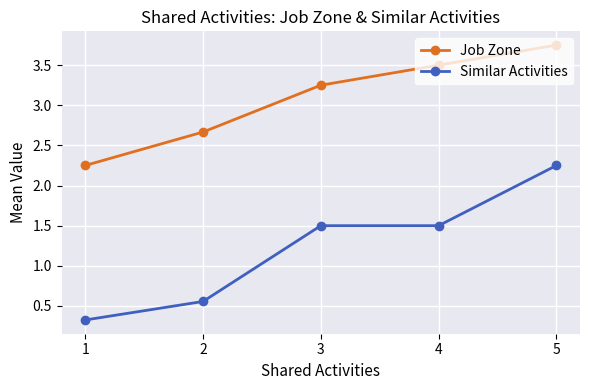

Which series has the largest total across all categories?

Job Zone